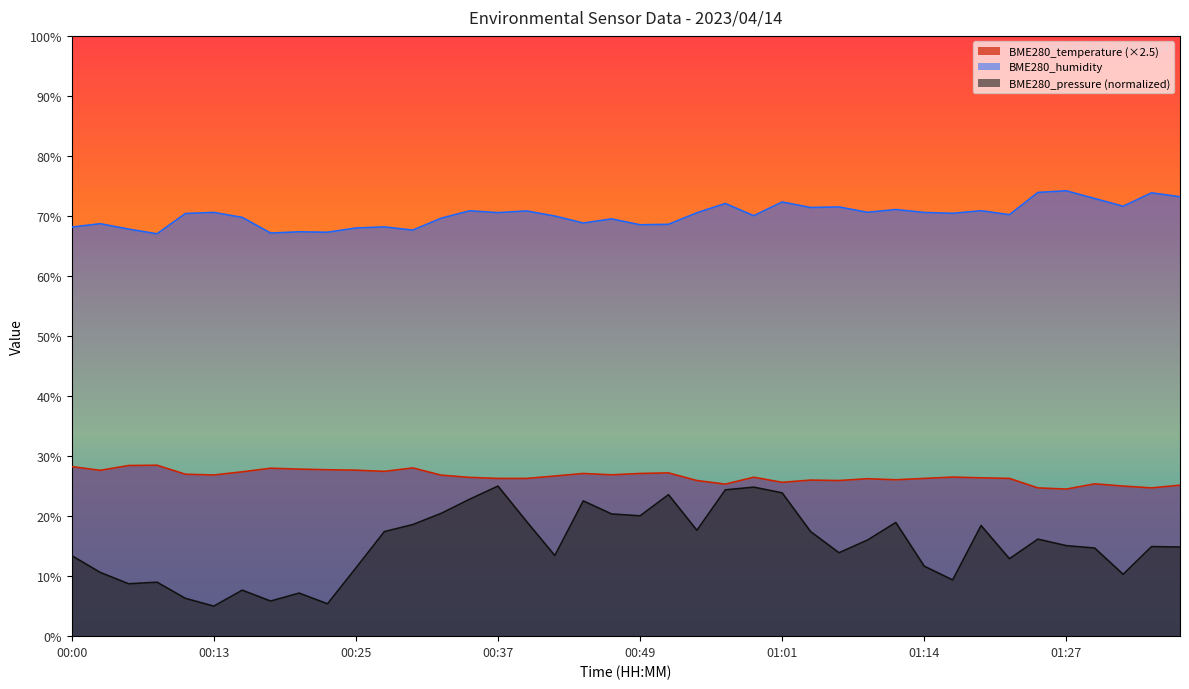

What are all the series names shown in the legend?

BME280_temperature (×2.5), BME280_humidity, BME280_pressure (normalized)